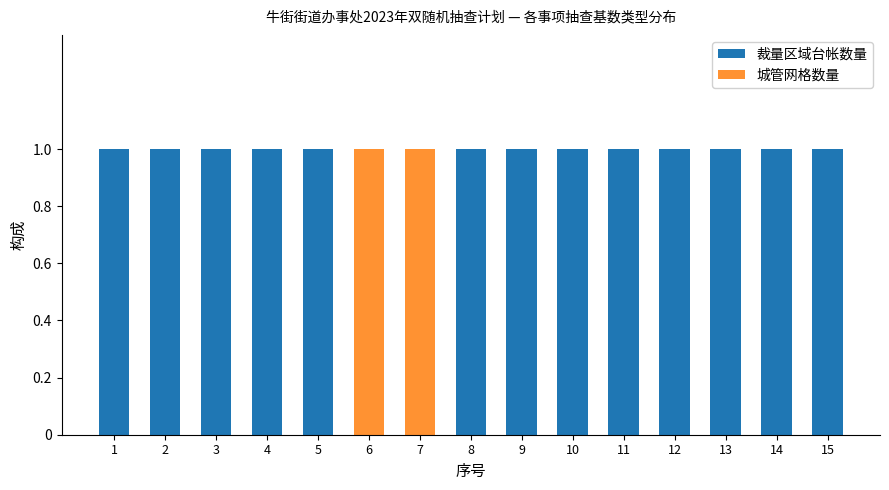

Is it true that 裁量区域台帐数量 equals 1 at 8?

True